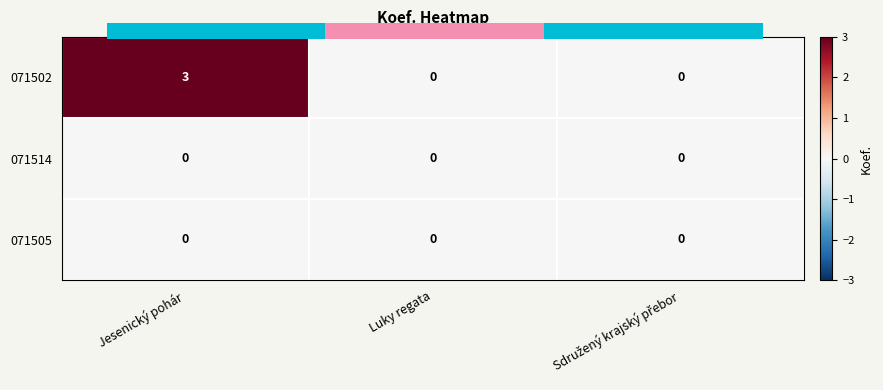

Which series has the widest spread of values?

071502